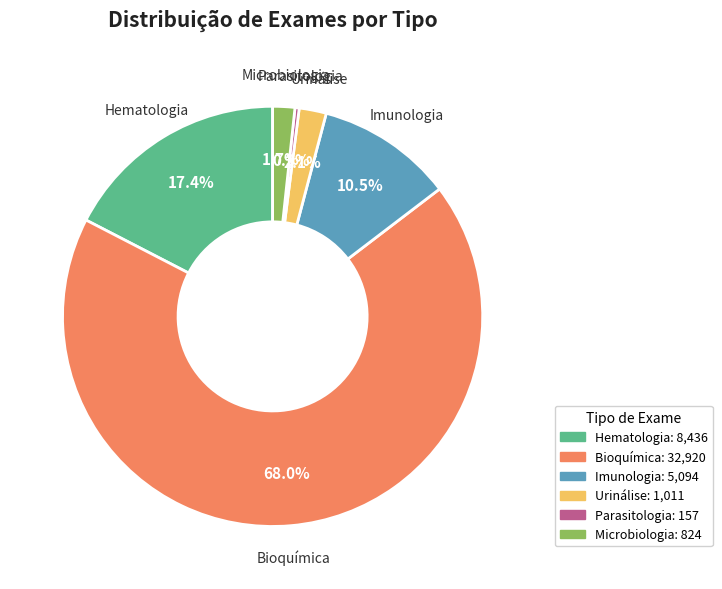

Count the number of slices in the pie.

6